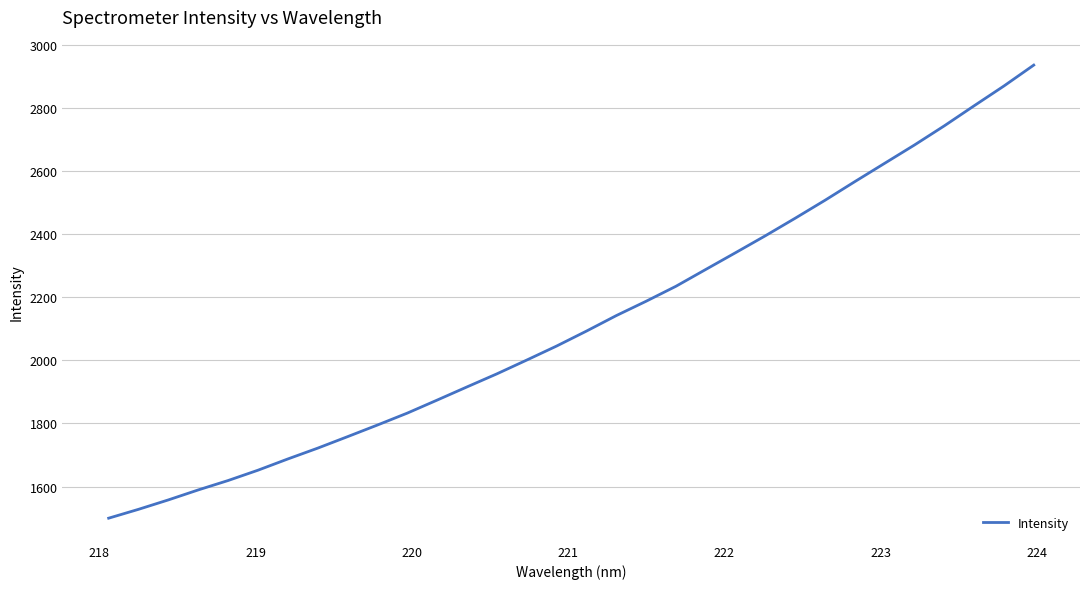

What is the greatest value displayed?

2935.0